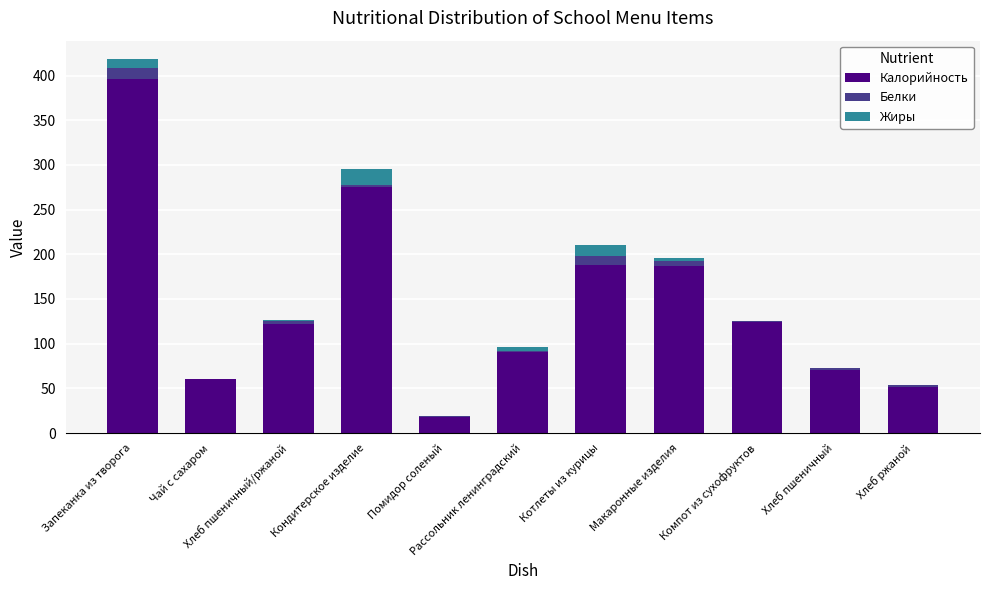

What is the maximum value for Калорийность?

396.6